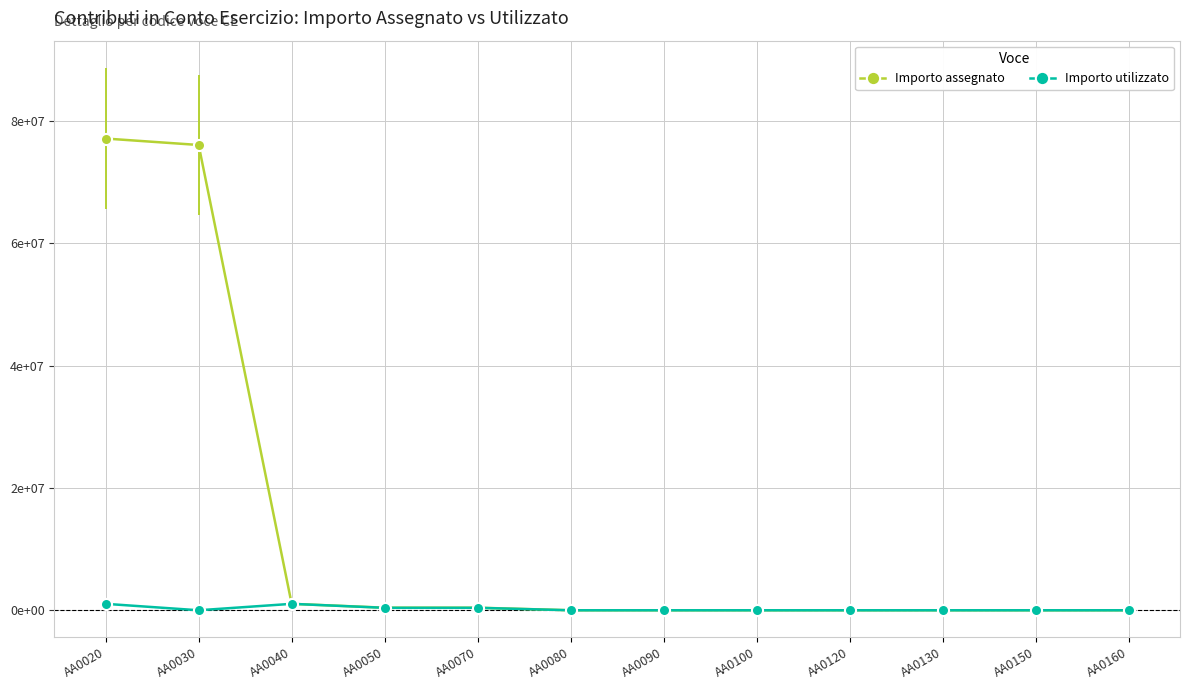

What are all the series names shown in the legend?

Importo assegnato, Importo utilizzato